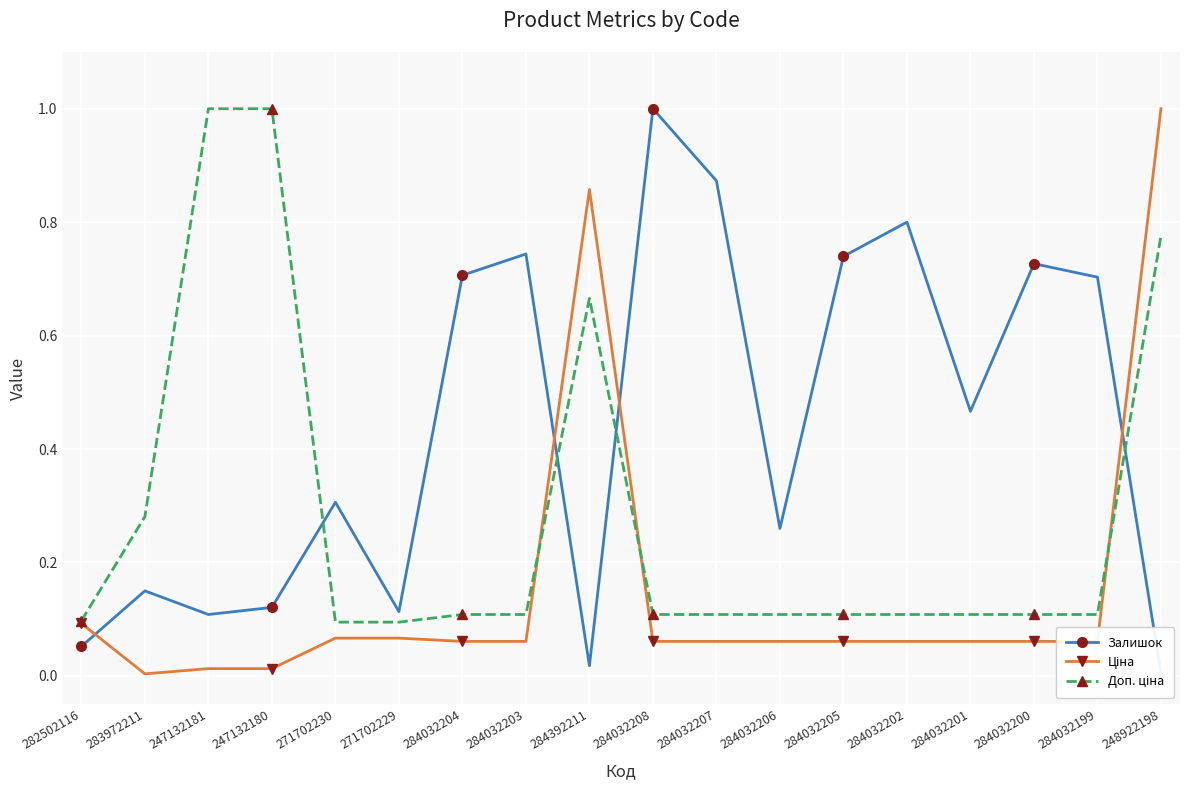

The value of Ціна at 284032199 is 0.1. True or false?

False